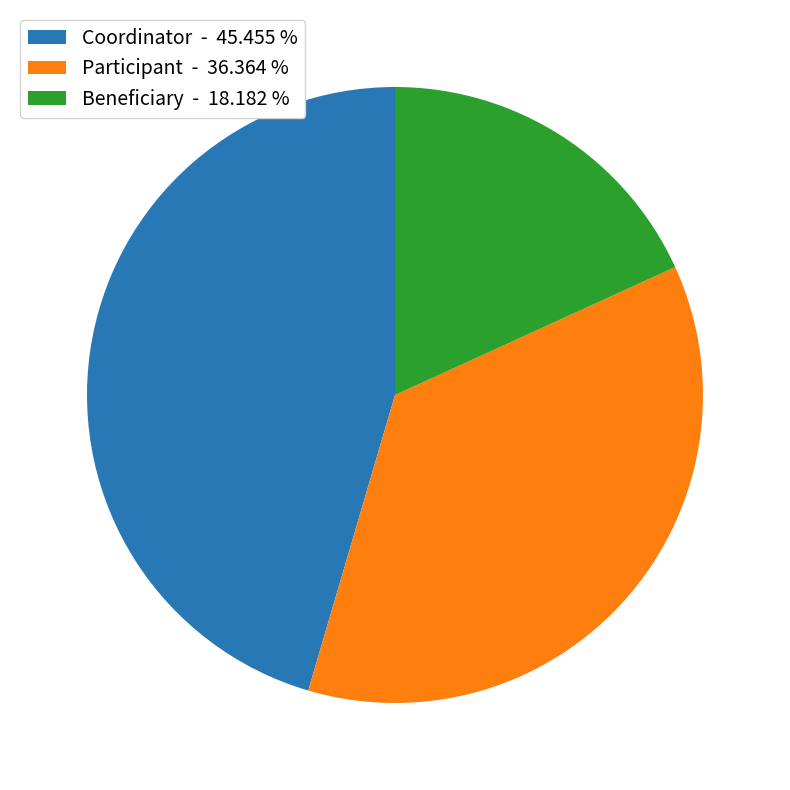

Count the number of slices in the pie.

3